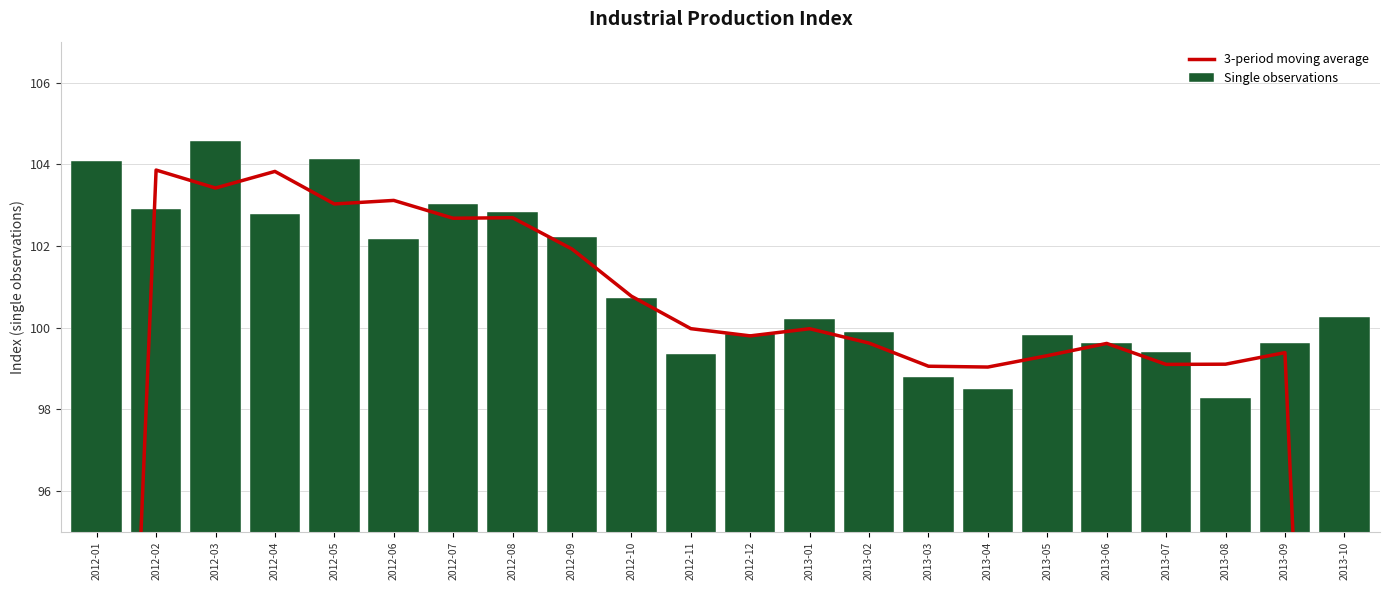

What is the sum of the 3-period moving average values at 2012-02 and 2012-09?

205.8